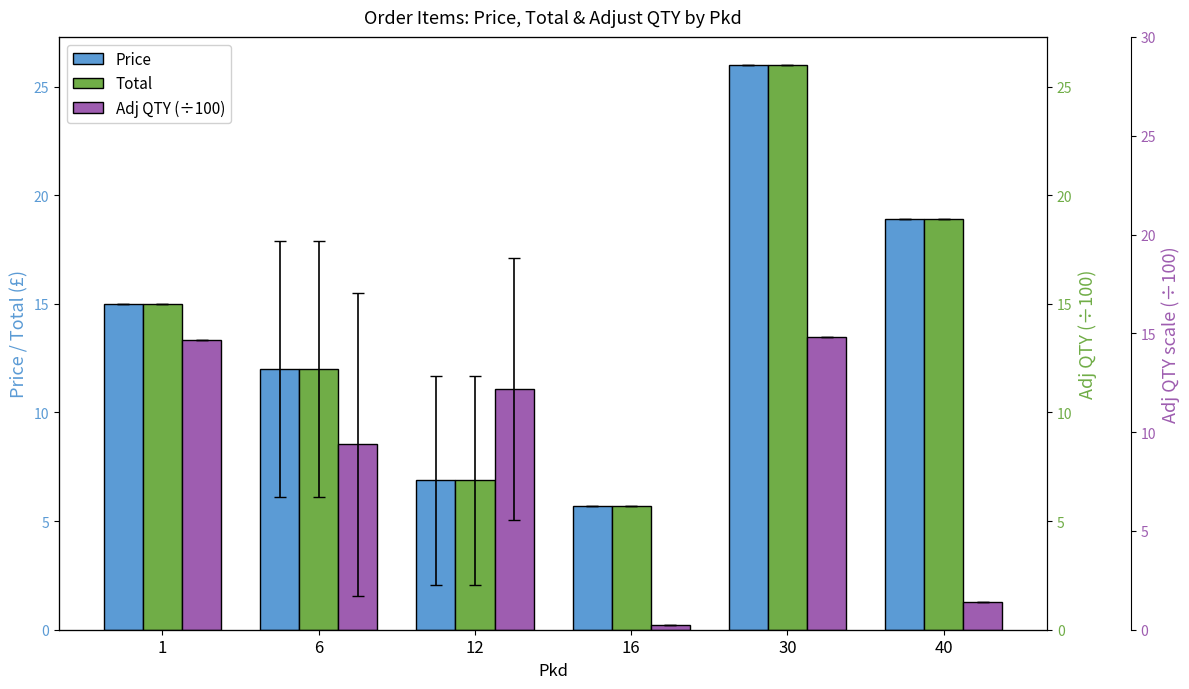

List the labels in order of Total value, smallest first.

16, 12, 6, 1, 40, 30